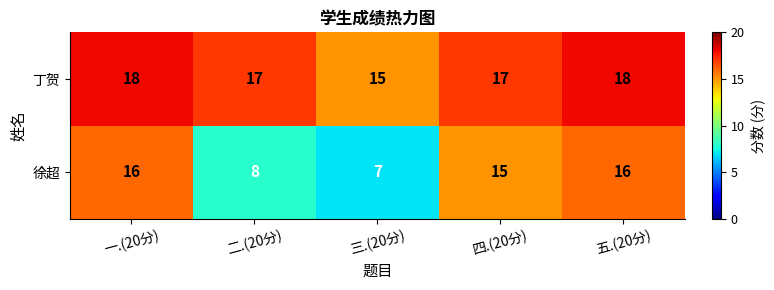

At 五.(20分), list the series in order from smallest to largest.

徐超, 丁贺